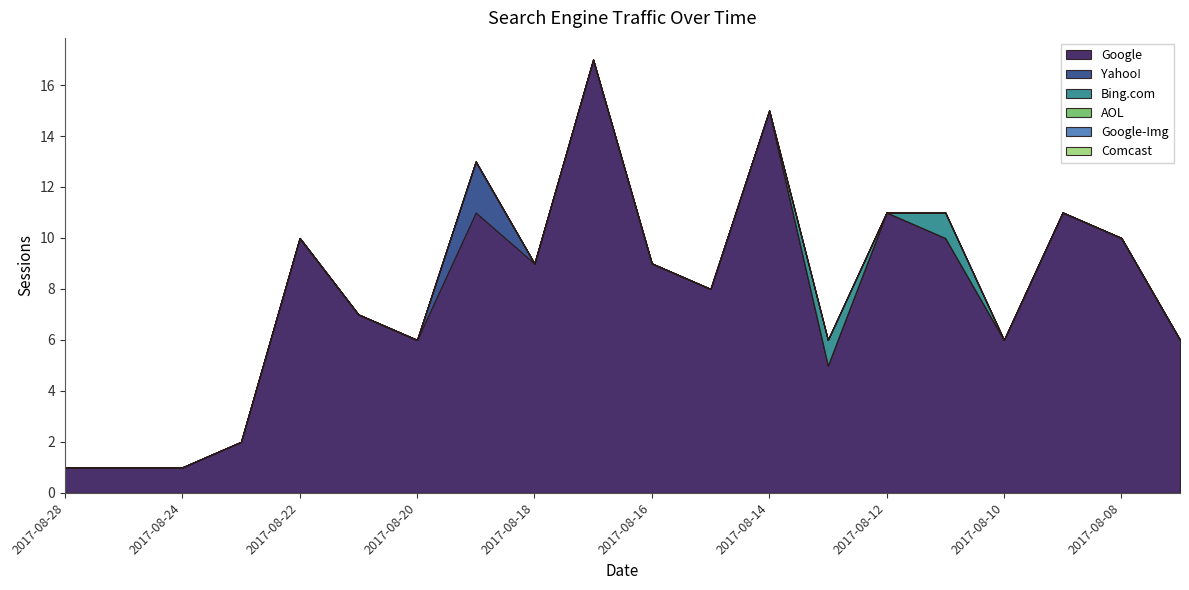

Reading left to right, list all the values displayed in this chart.

Google: 1	1	1	2	10	7	6	11	9	17	9	8	15	5	11	10	6	11	10	6
Yahoo!: 0	0	0	0	0	0	0	2	0	0	0	0	0	0	0	0	0	0	0	0
Bing.com: 0	0	0	0	0	0	0	0	0	0	0	0	0	1	0	1	0	0	0	0
AOL: 0	0	0	0	0	0	0	0	0	0	0	0	0	0	0	0	0	0	0	0
Google-Img: 0	0	0	0	0	0	0	0	0	0	0	0	0	0	0	0	0	0	0	0
Comcast: 0	0	0	0	0	0	0	0	0	0	0	0	0	0	0	0	0	0	0	0